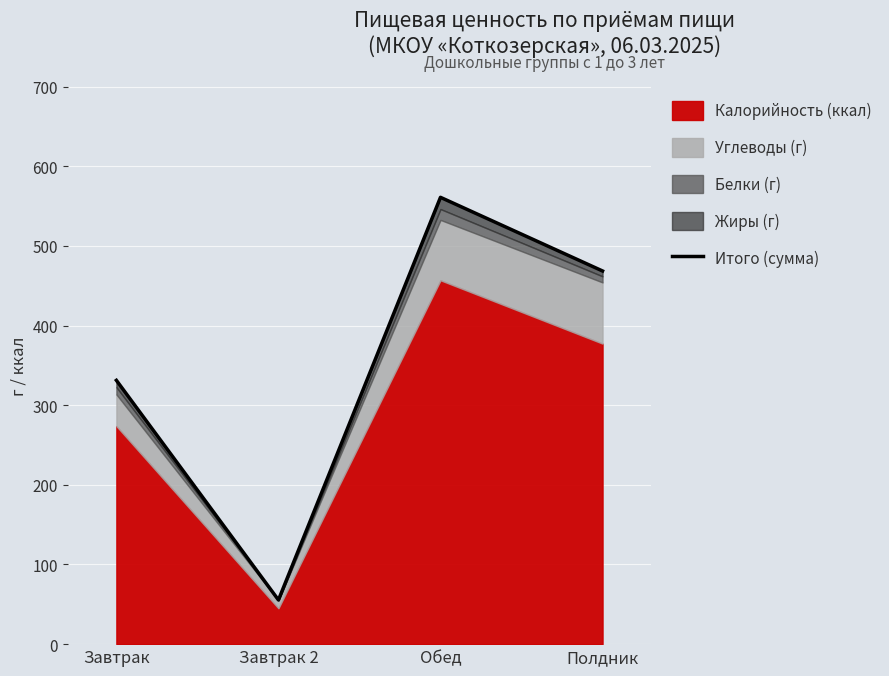

What is the average value?

354.0